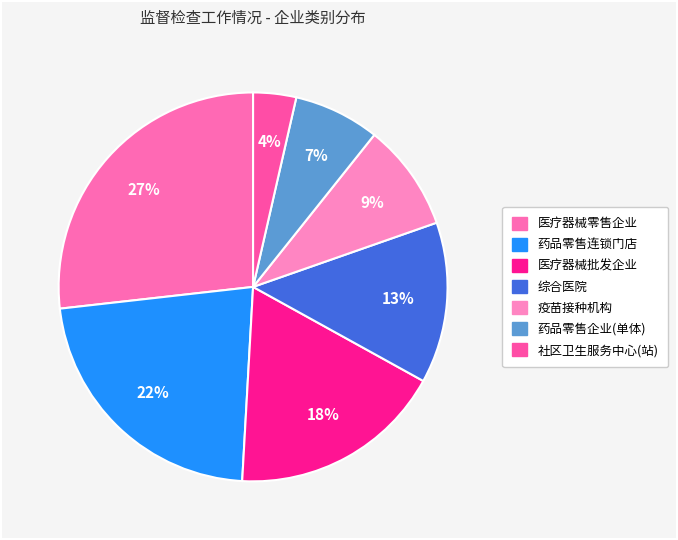

To the nearest percent, what is the difference between the largest and smallest slice percentages?

23%